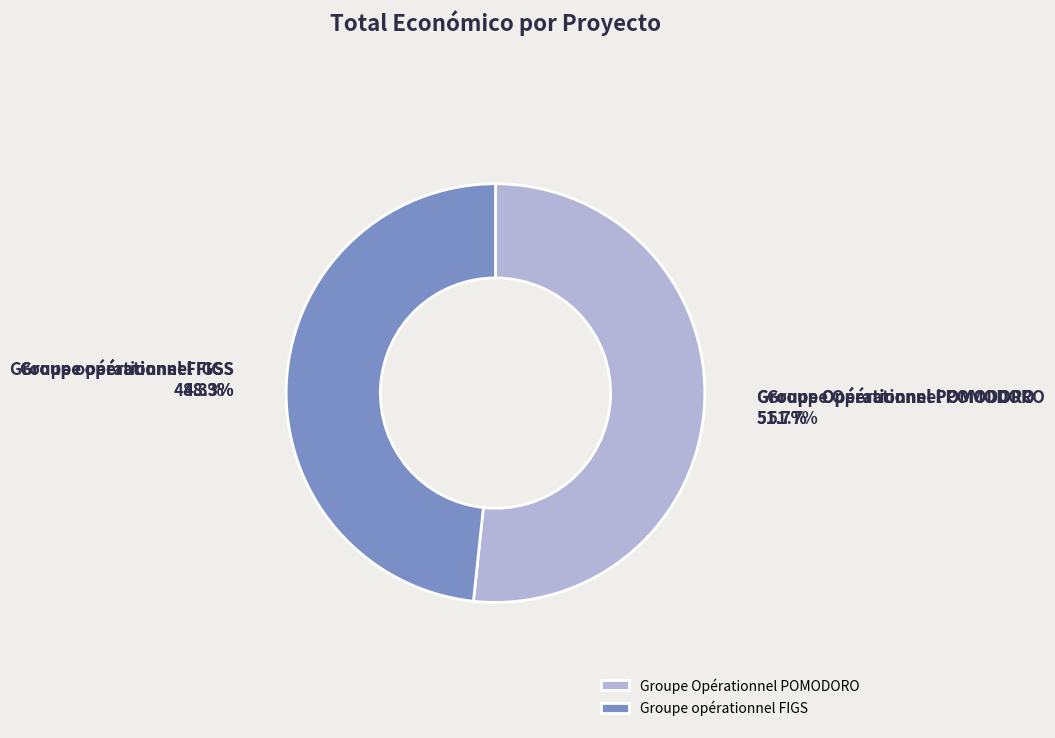

What is the change in value from Groupe Opérationnel POMODORO to Groupe opérationnel FIGS?

-39011